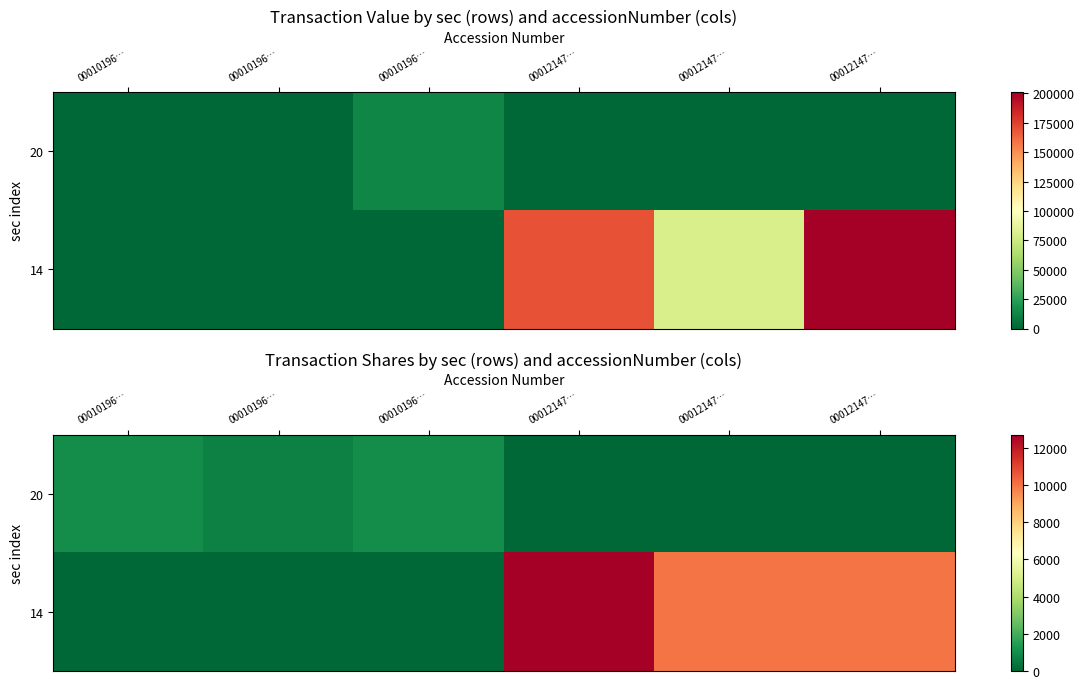

At which label does 14 first exceed 10000?

00012147…